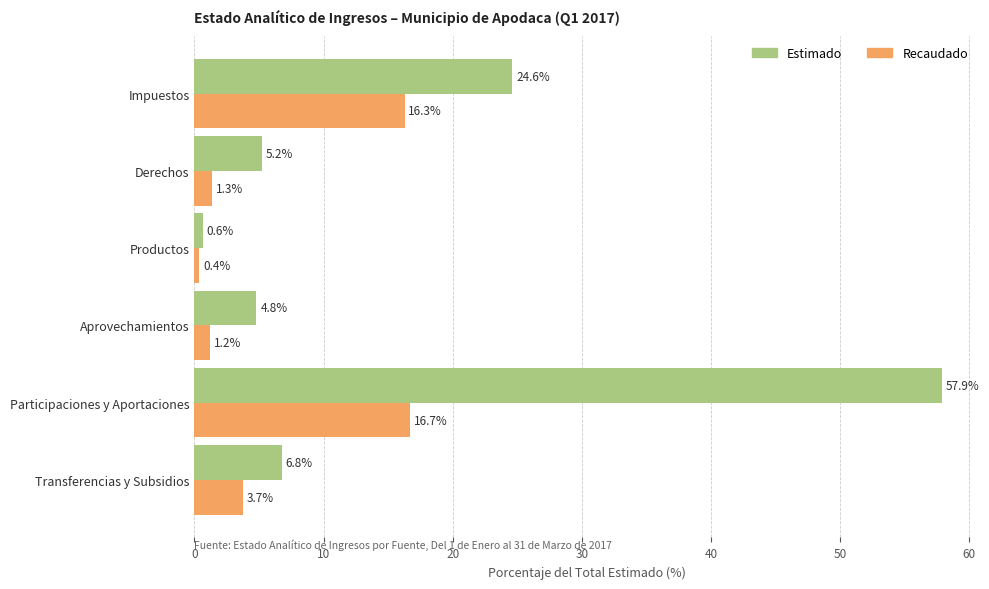

Which series changed the most between Impuestos and Productos?

Estimado